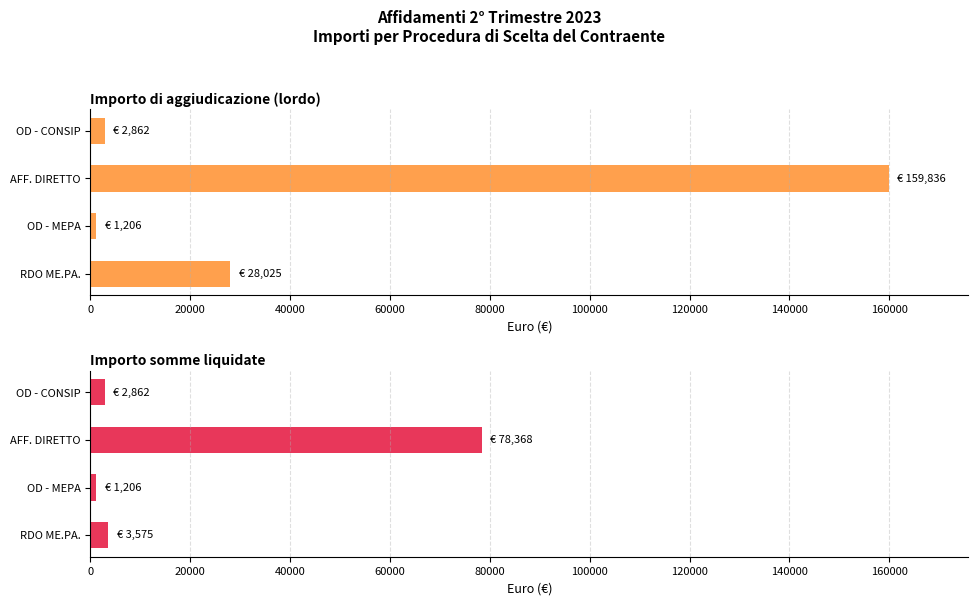

What is the sum of all Importo somme liquidate values?

86010.6